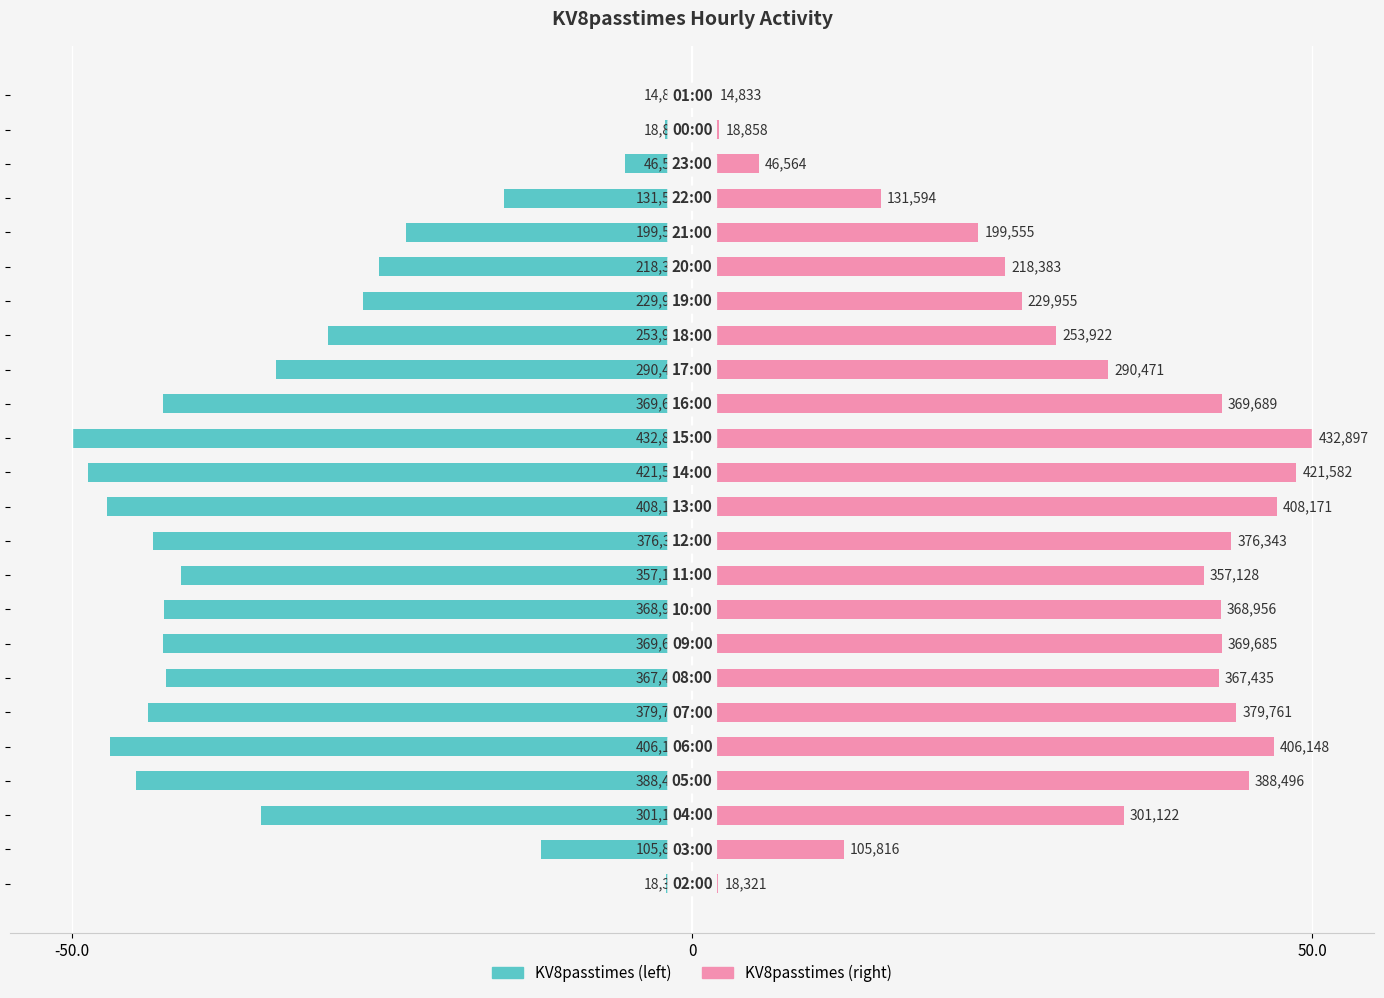

Rank the series by their average value, from highest to lowest.

KV8passtimes (right), KV8passtimes (left)